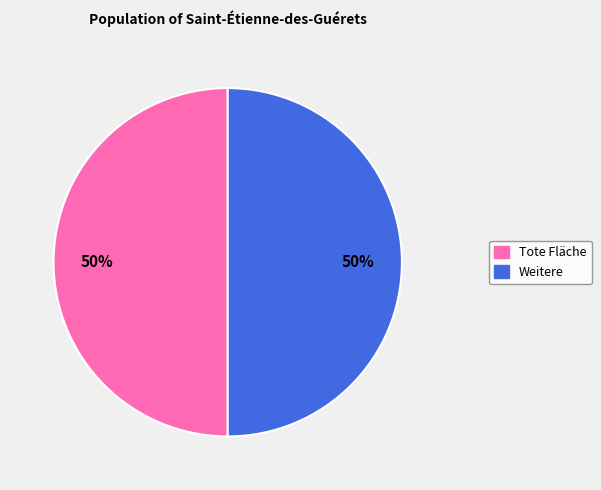

To the nearest percent, what is the average slice percentage?

50%